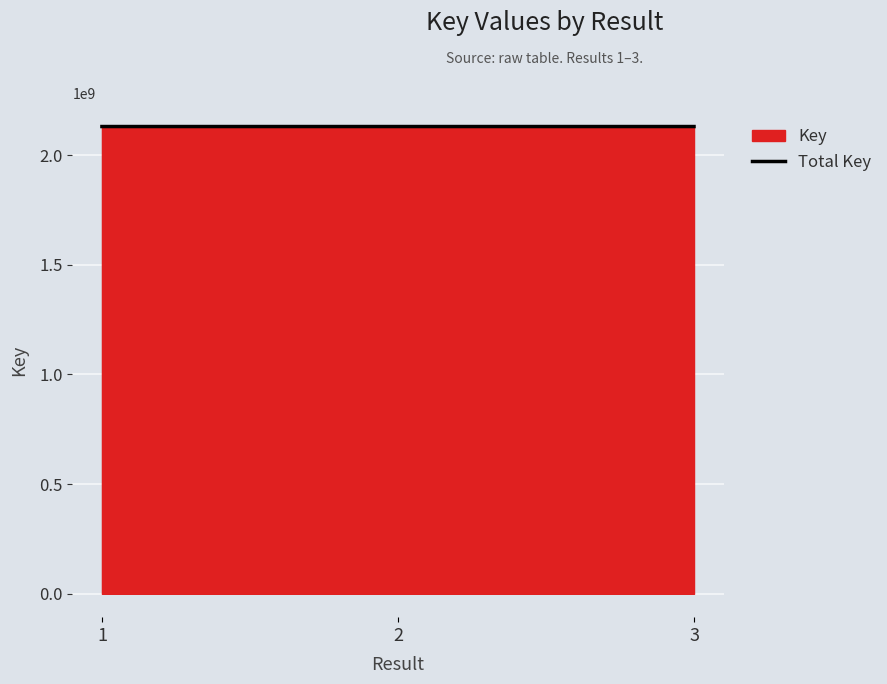

What is the value of the 3rd point from the left?

2130410741